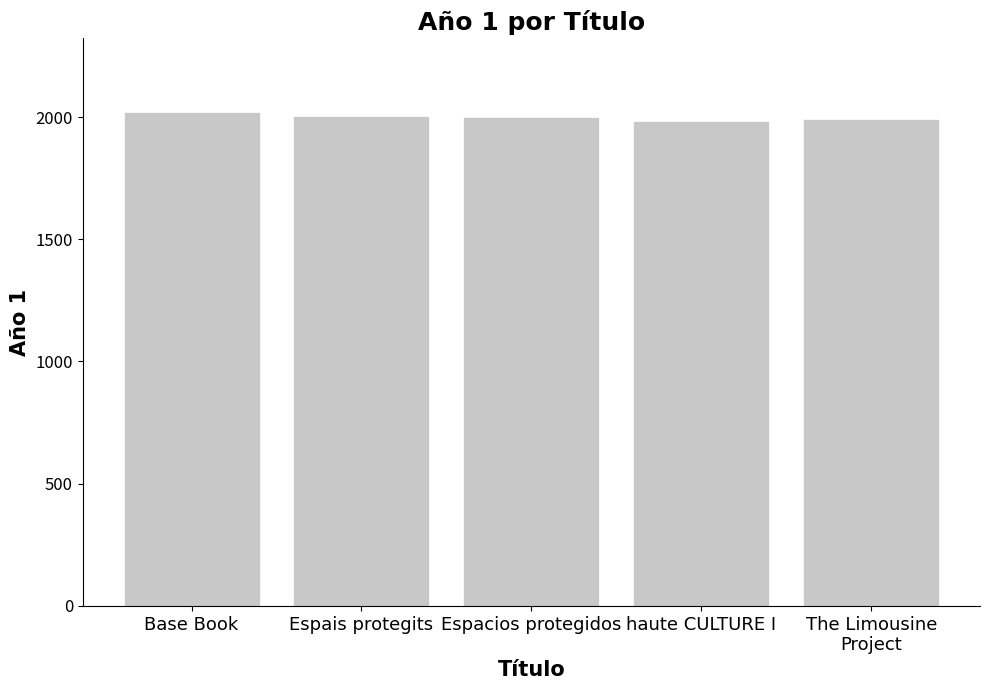

Read the value at haute CULTURE I.

1983